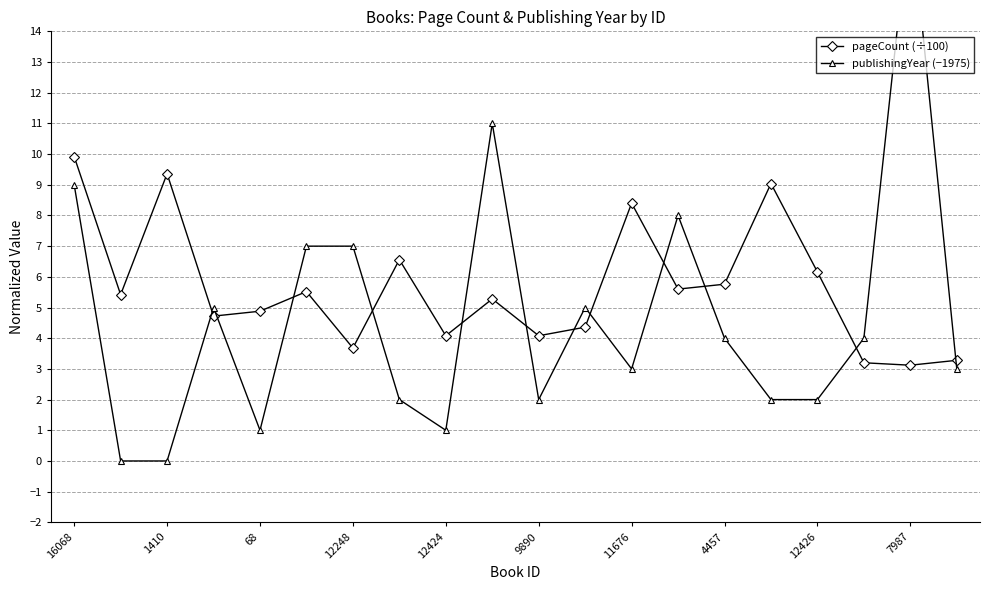

At which label does pageCount (÷100) reach its peak?

16068